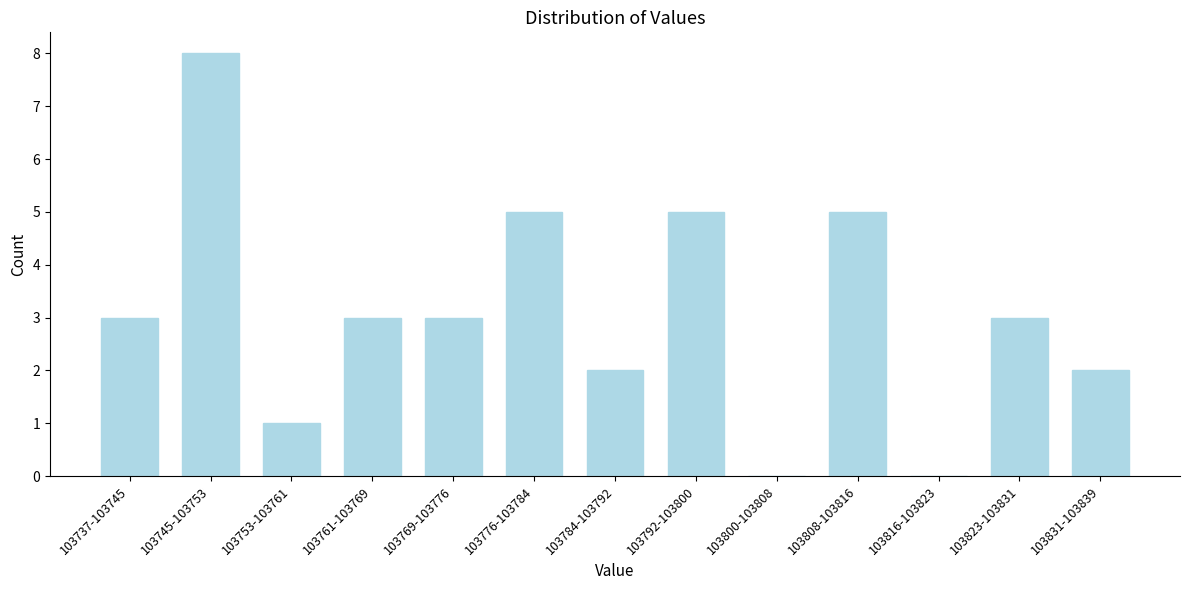

Reading right to left, transcribe all the data shown in this chart.

103831-103839=2	103823-103831=3	103816-103823=0	103808-103816=5	103800-103808=0	103792-103800=5	103784-103792=2	103776-103784=5	103769-103776=3	103761-103769=3	103753-103761=1	103745-103753=8	103737-103745=3